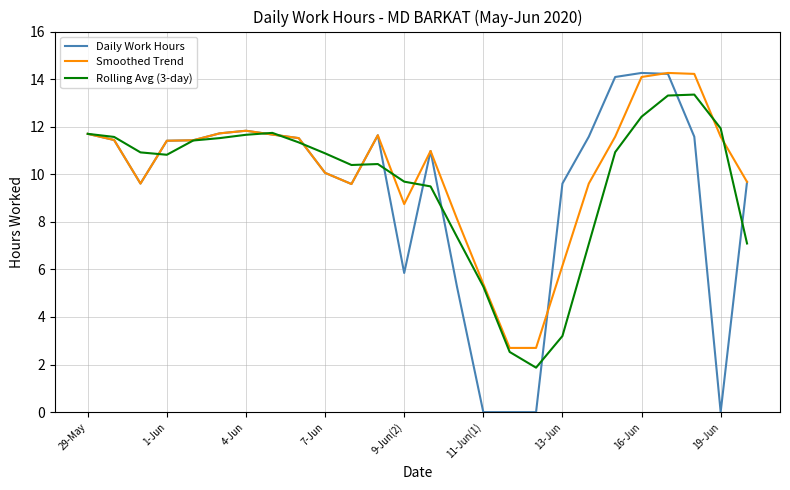

Which series has the largest range (max minus min)?

Daily Work Hours